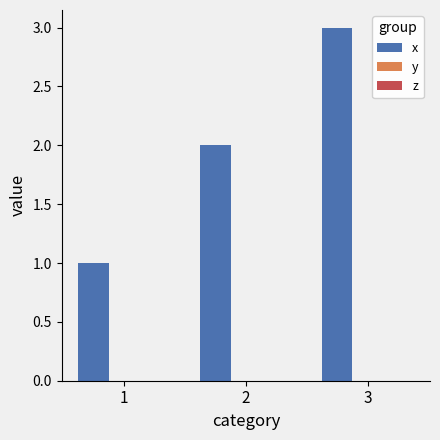

How many bars are there in total?

3